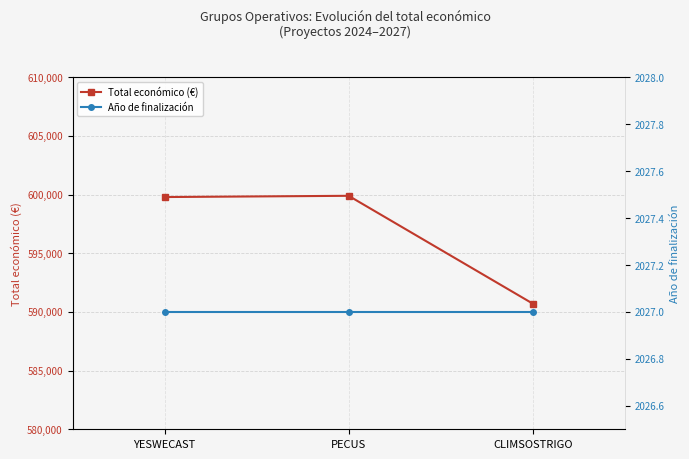

Reading right to left, what are all the values shown in this chart?

Total económico (€): CLIMSOSTRIGO=590712	PECUS=599898	YESWECAST=599792
Año de finalización: CLIMSOSTRIGO=2027	PECUS=2027	YESWECAST=2027